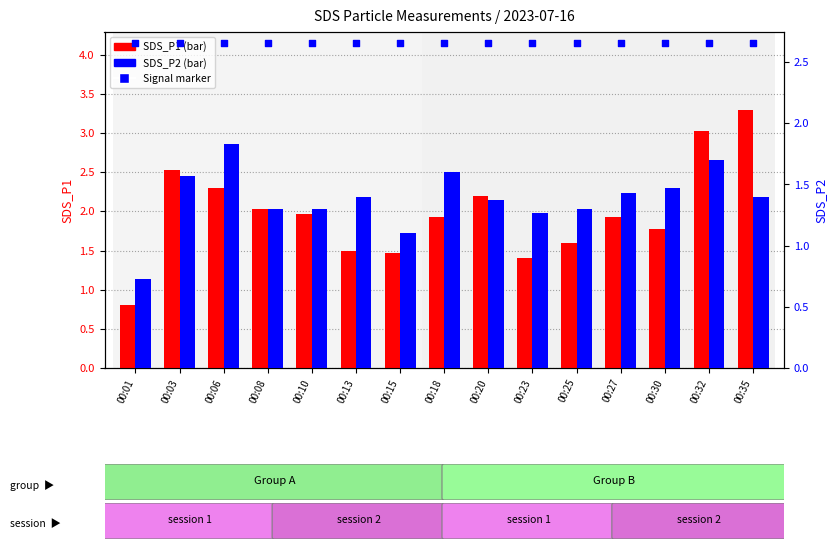

Which series has the widest spread of Y values?

SDS_P1